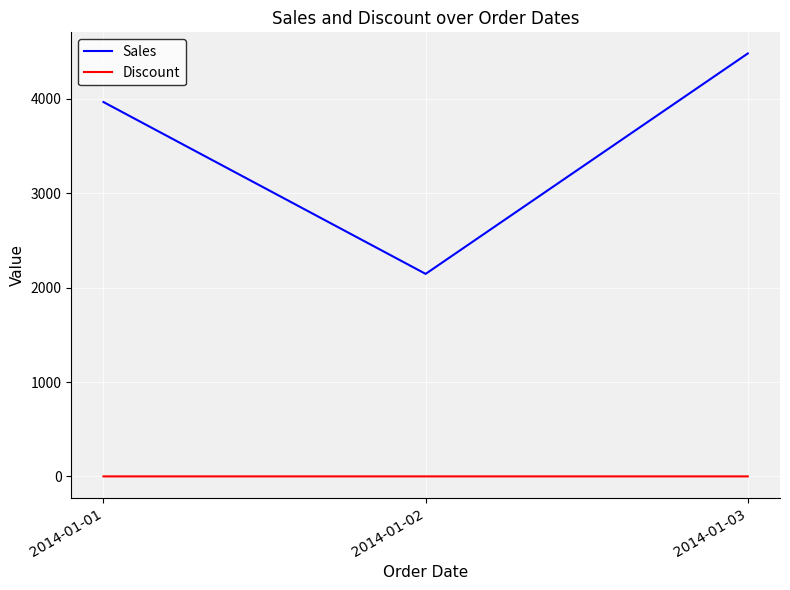

What is the total value across all series at 2014-01-03?

4480.5